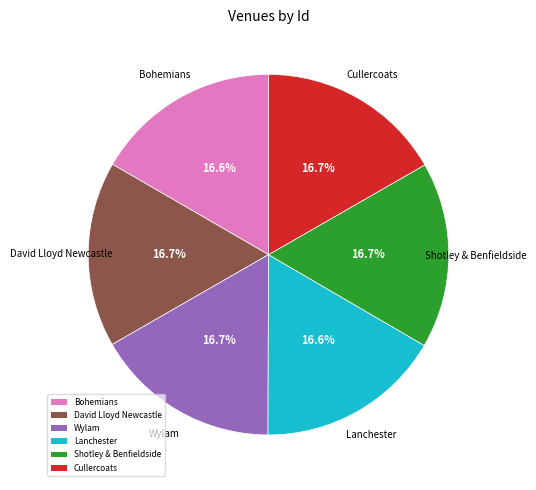

Approximately how many times larger is the value at Cullercoats compared to David Lloyd Newcastle?

1.0